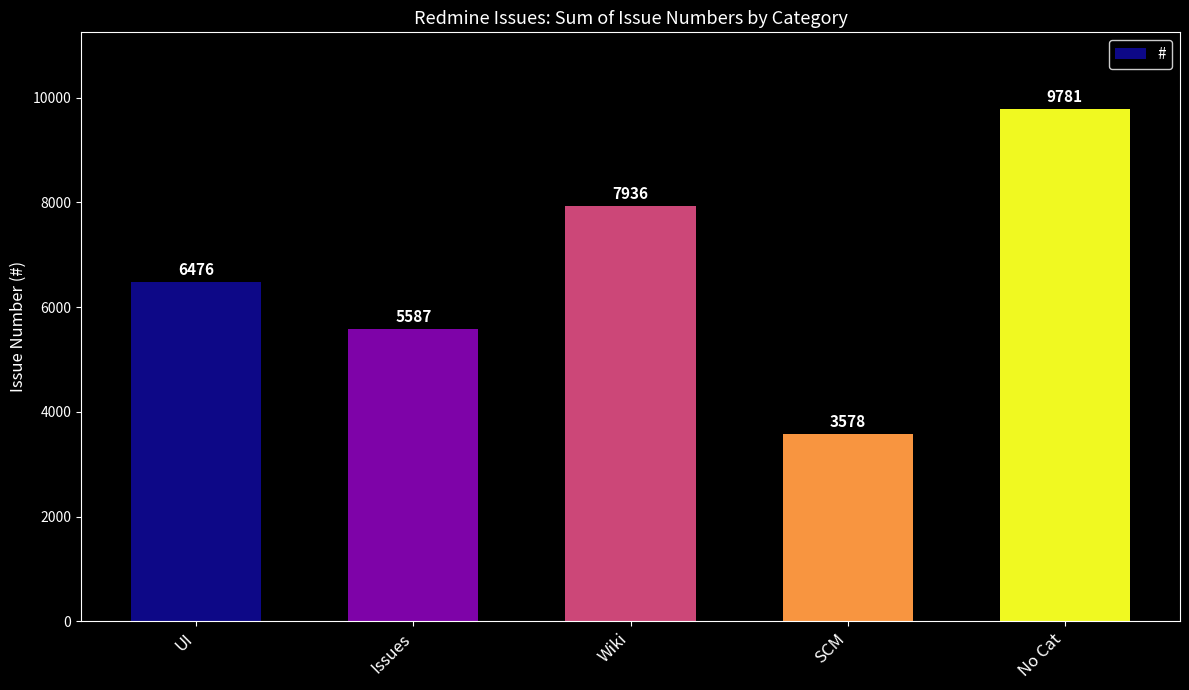

What is the ratio of the value at Wiki to the value at Issues?

1.4